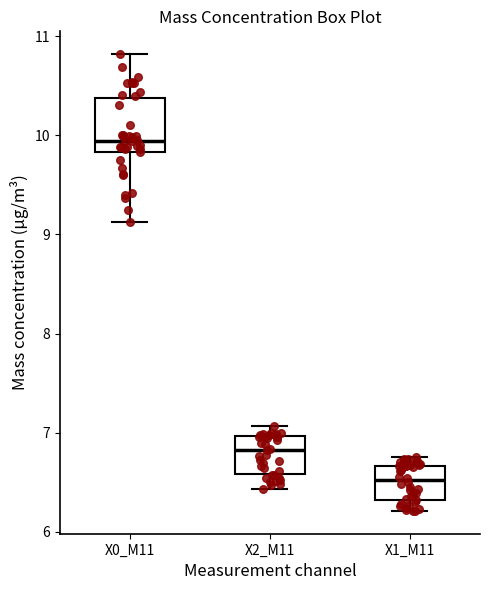

Reading left to right, transcribe this box plot: for each box, give where its median line is, the range the box spans, and where its two whiskers end, as read against the y-axis. The values are not printed on the chart, so give them approximately, as read against the axis.

X0_M11: median 9.9, box 9.8 to 10.4, whiskers 9.1 to 10.8
X2_M11: median 6.8, box 6.6 to 7.0, whiskers 6.4 to 7.1
X1_M11: median 6.5, box 6.3 to 6.7, whiskers 6.2 to 6.8